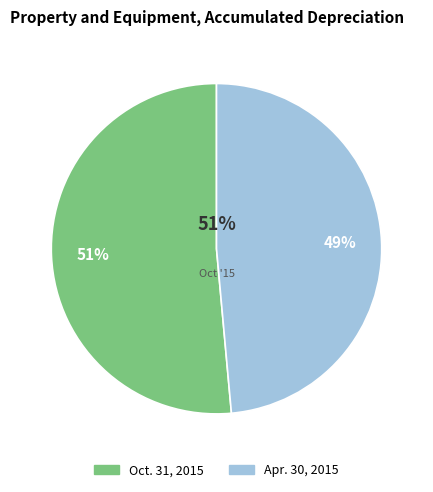

What is the change in value from Property and equipment, accumulated depreciation (Oct. 31, 2015) to Property and equipment, accumulated depreciation (Apr. 30, 2015)?

-70412